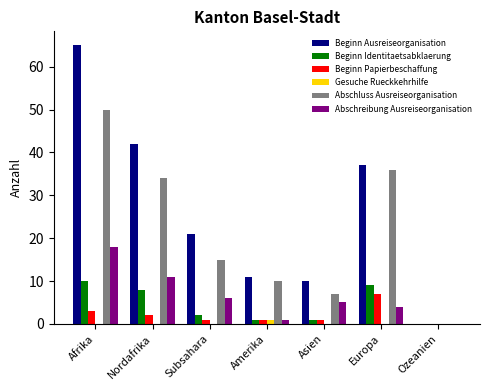

What is the greatest value displayed?

65